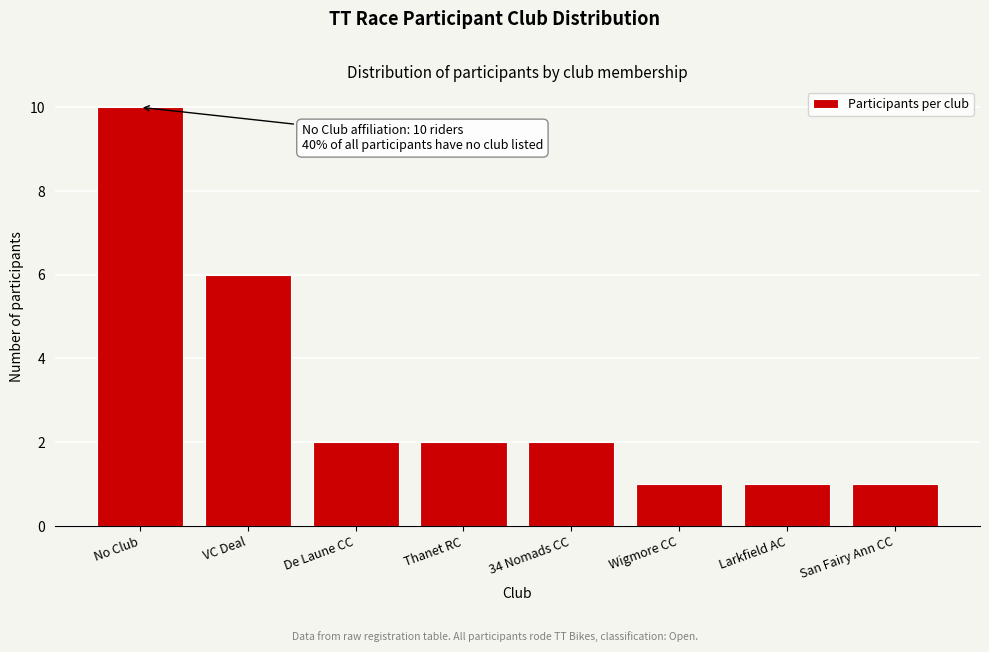

Reading left to right, transcribe all the data shown in this chart.

10	6	2	2	2	1	1	1